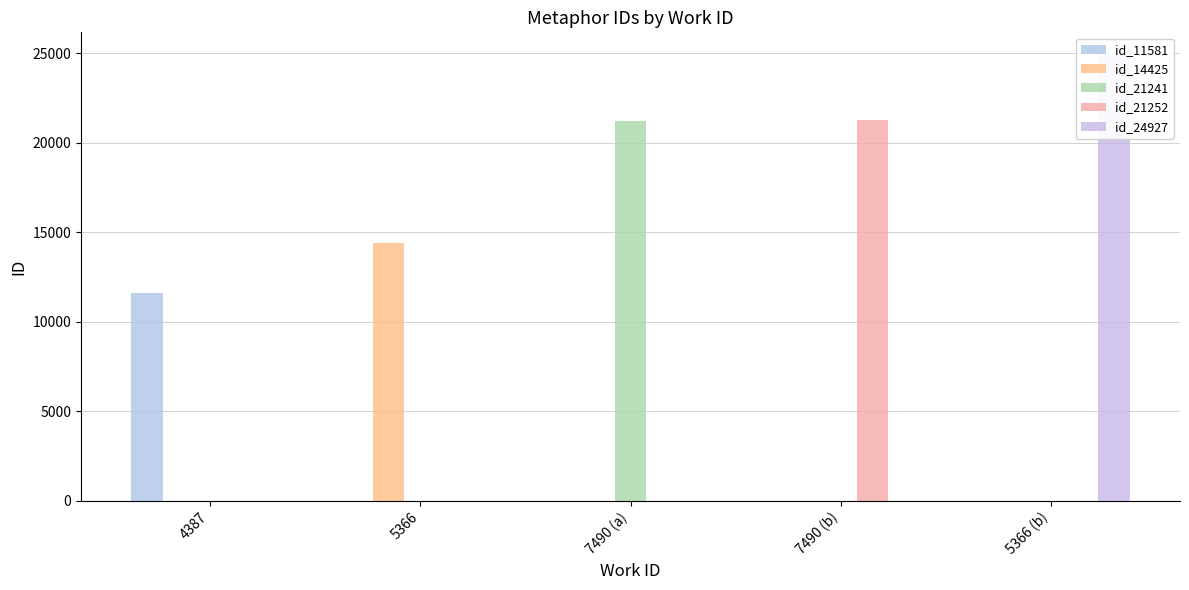

What are all the series names shown in the legend?

id_11581, id_14425, id_21241, id_21252, id_24927